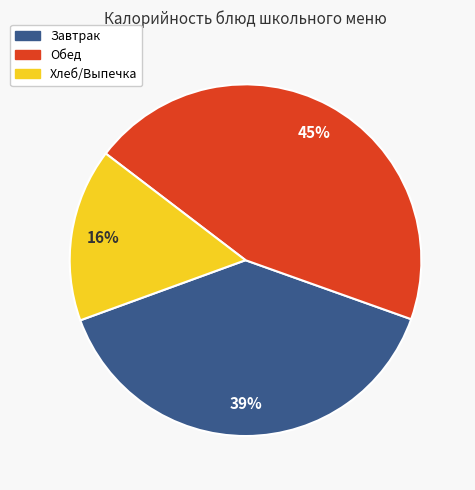

Count the number of slices in the pie.

3